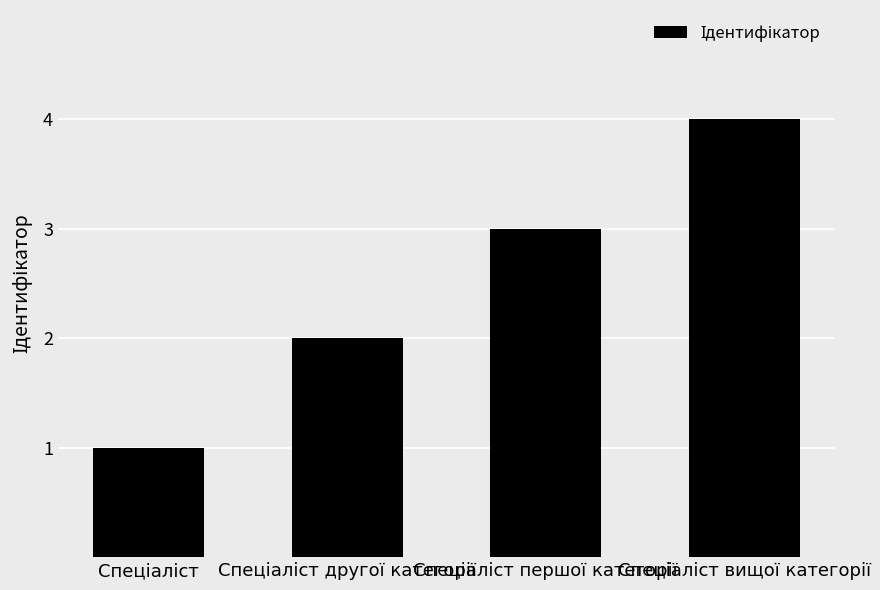

Does the chart contain stacked bars?

No